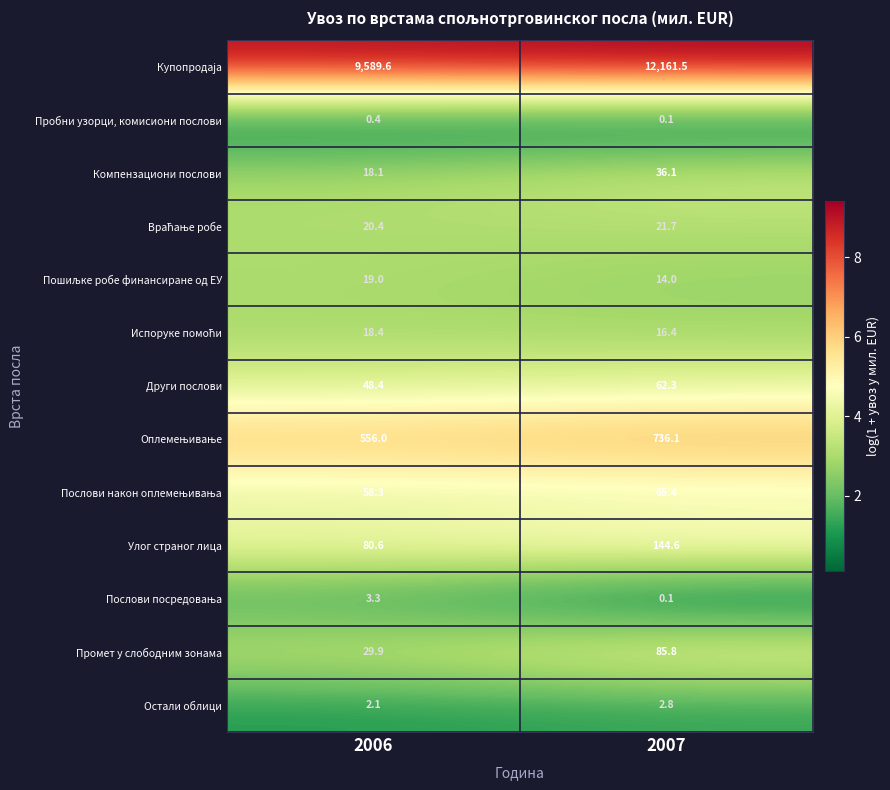

What is the total value across all series at 2007?

13346.9